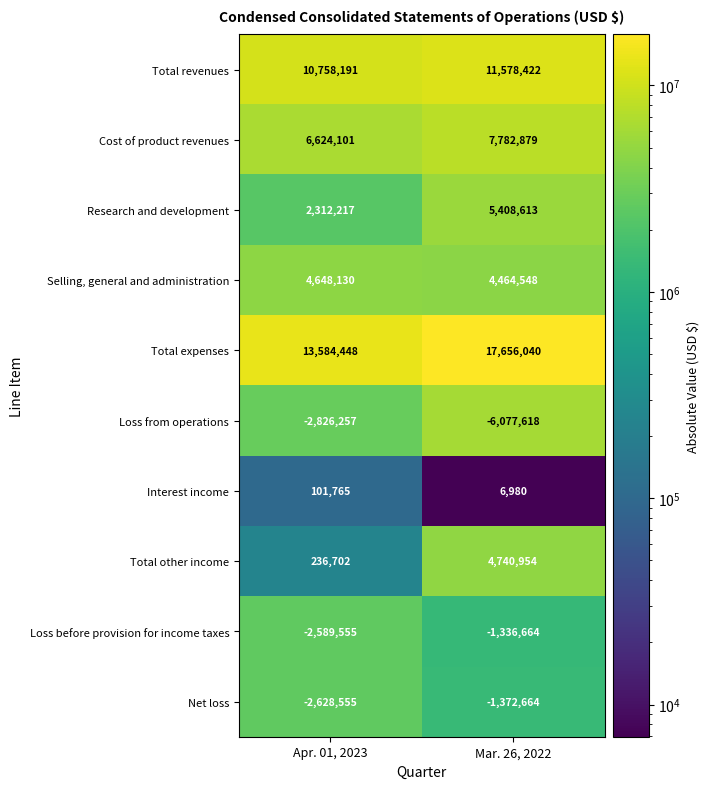

Reading right to left, what are all the values shown in this chart?

Total revenues: 11578422	10758191
Cost of product revenues: 7782879	6624101
Research and development: 5408613	2312217
Selling, general and administration: 4464548	4648130
Total expenses: 17656040	13584448
Loss from operations: -6077618	-2826257
Interest income: 6980	101765
Total other income: 4740954	236702
Loss before provision for income taxes: -1336664	-2589555
Net loss: -1372664	-2628555